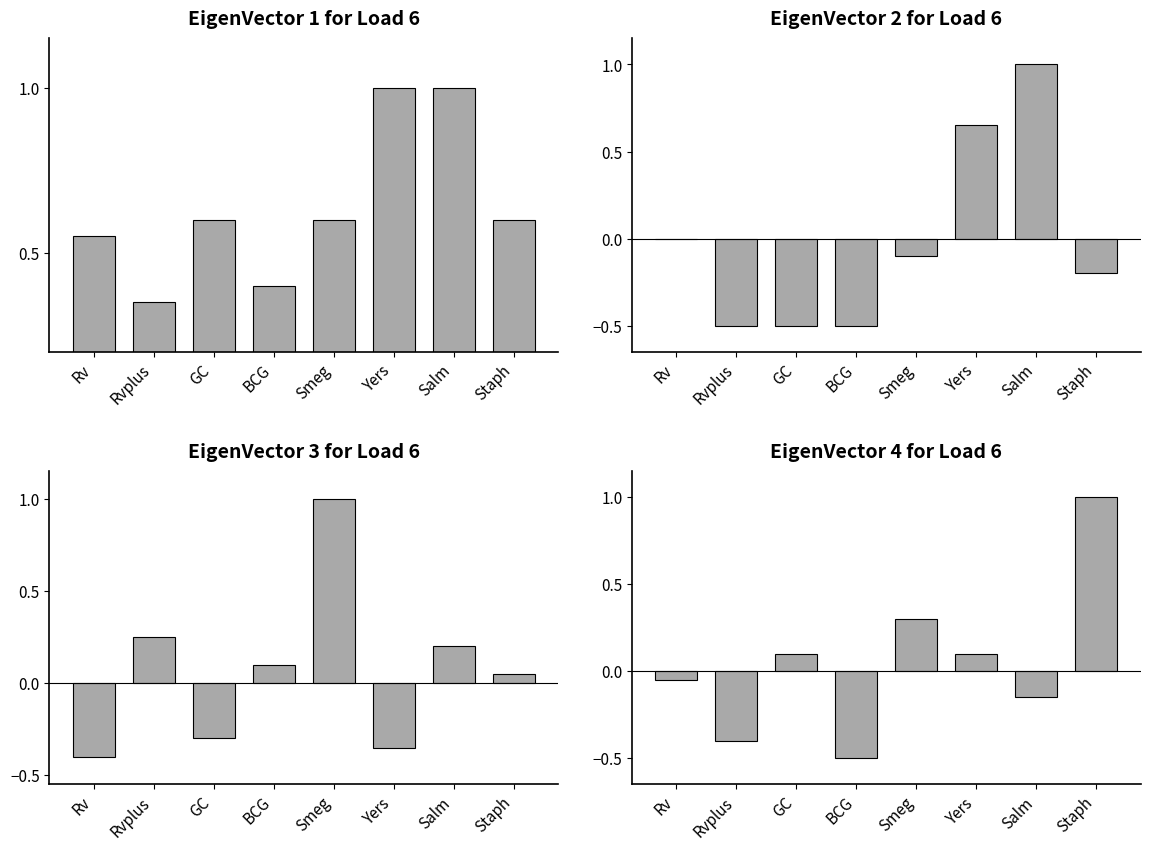

What is the approximate value of EigenVector 1 for Load 6 at BCG?

0.4